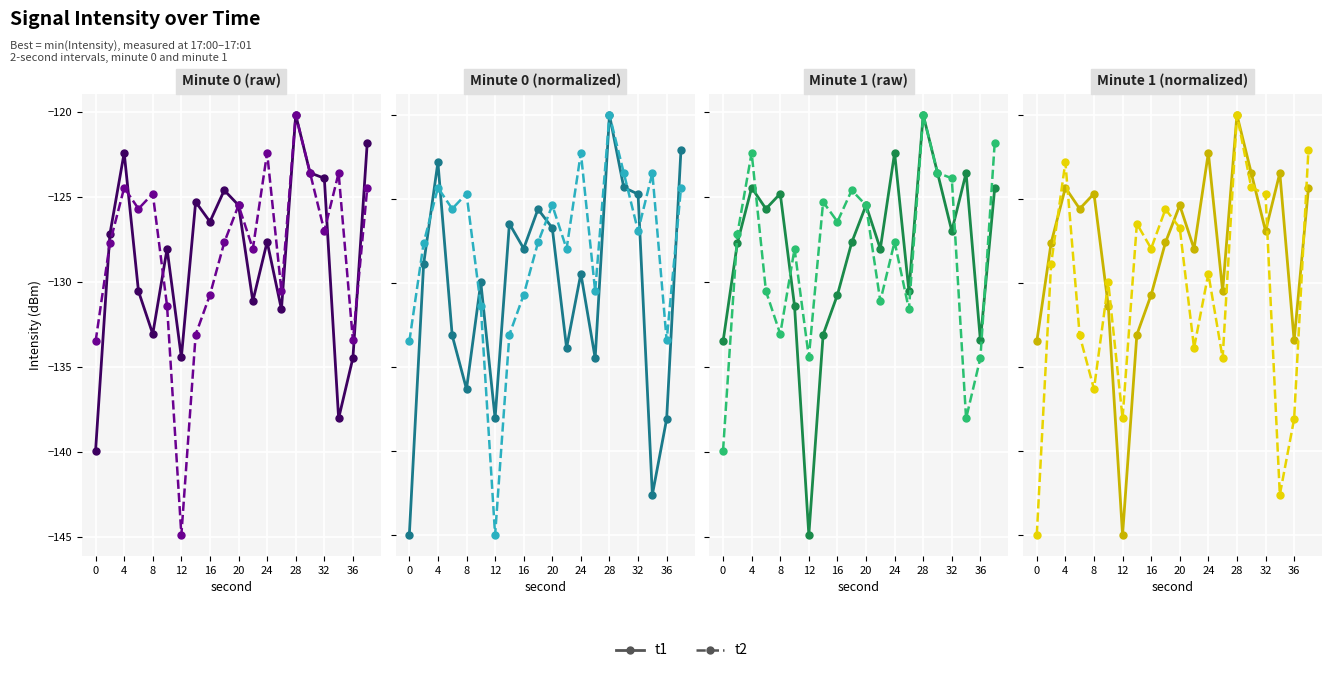

Count the number of categories in the chart.

20